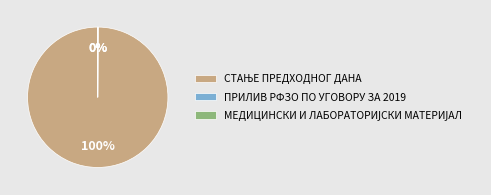

Does any single category account for the majority?

Yes